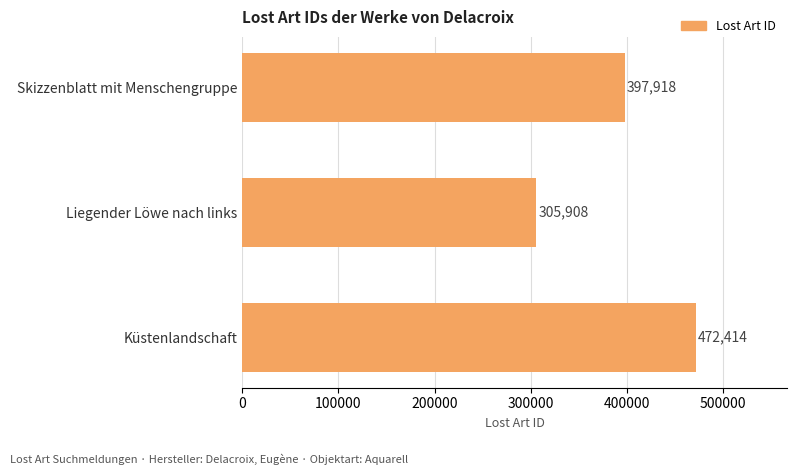

What is the difference between the maximum and minimum values?

166506